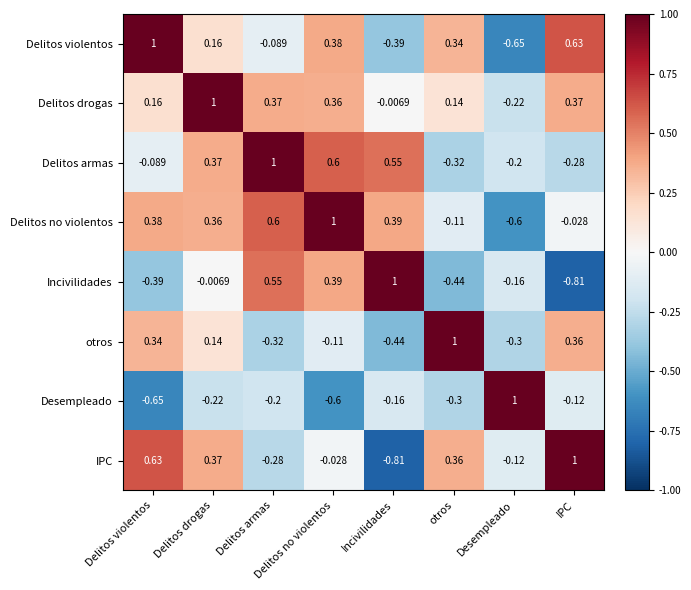

At which label does IPC reach its minimum?

Incivilidades